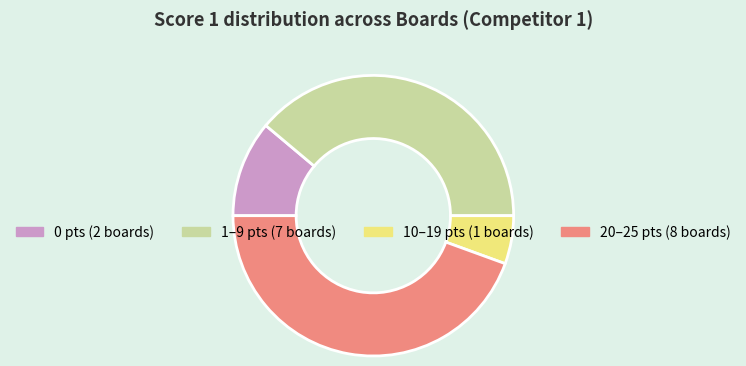

Is there a majority slice in this chart?

No